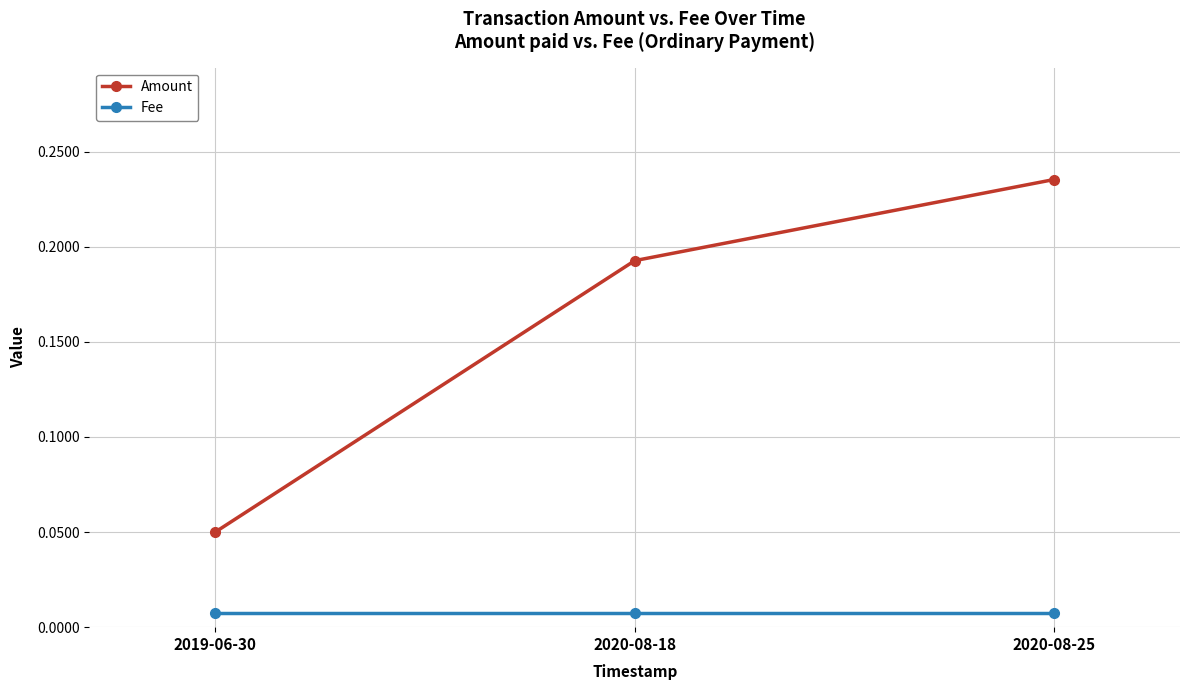

Which category has the highest value in the Amount series?

2020-08-25